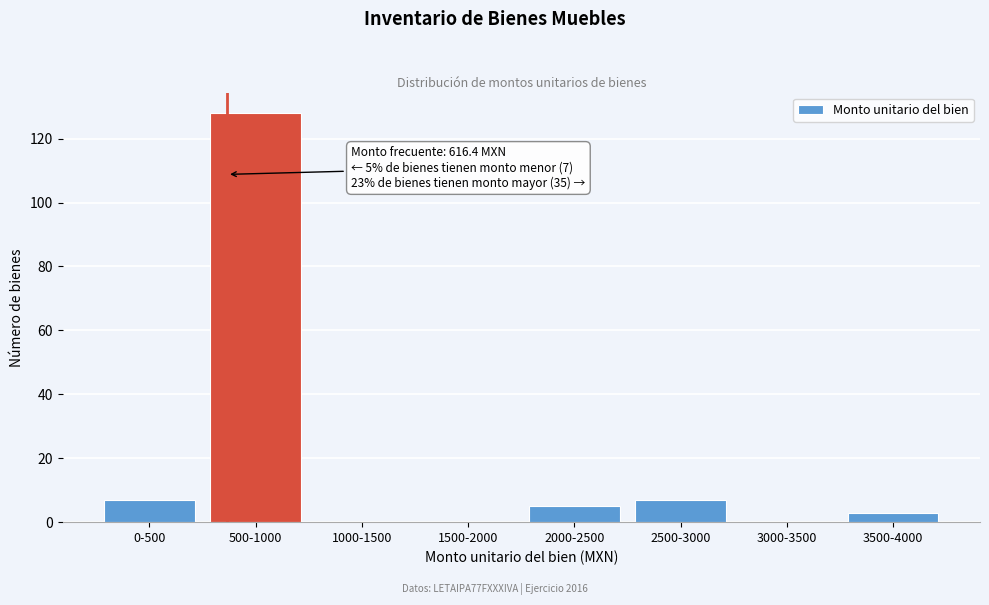

Reading left to right, list all the values displayed in this chart.

0-500=7	500-1000=128	1000-1500=0	1500-2000=0	2000-2500=5	2500-3000=7	3000-3500=0	3500-4000=3